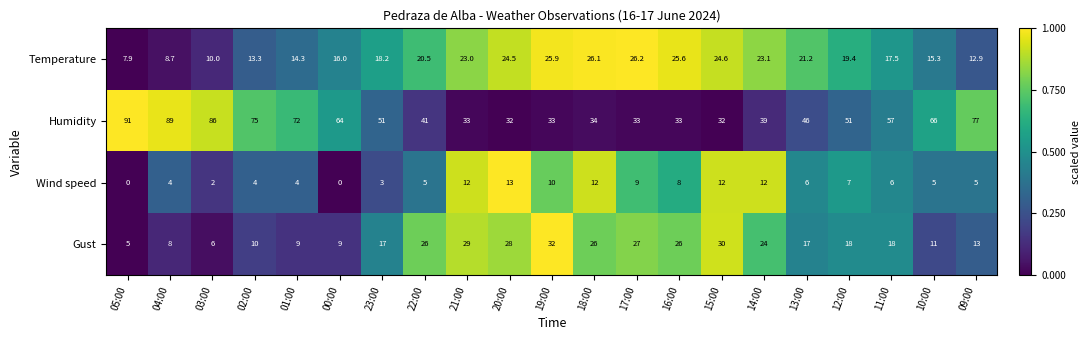

The value of Humidity at 16:00 is 33.0. True or false?

True